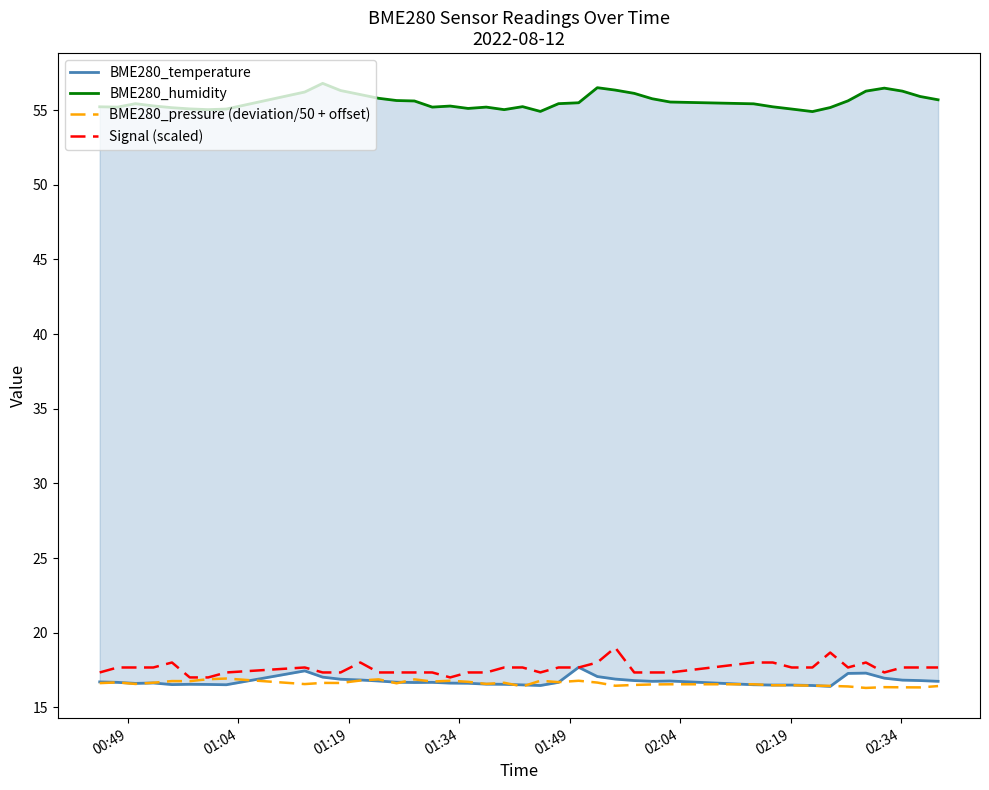

What is the maximum value for Signal (scaled)?

19.0